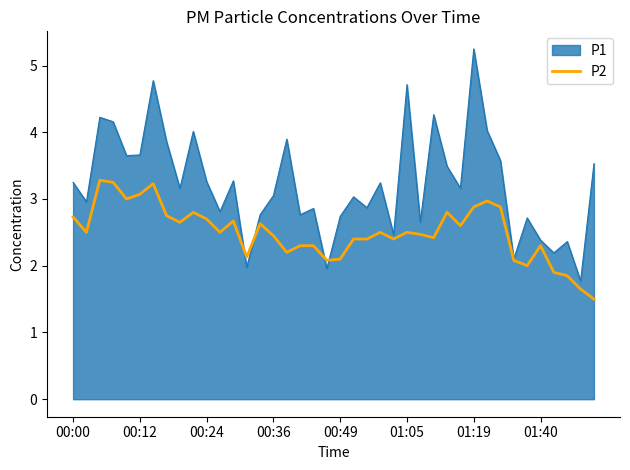

Which series has the largest range (max minus min)?

P1